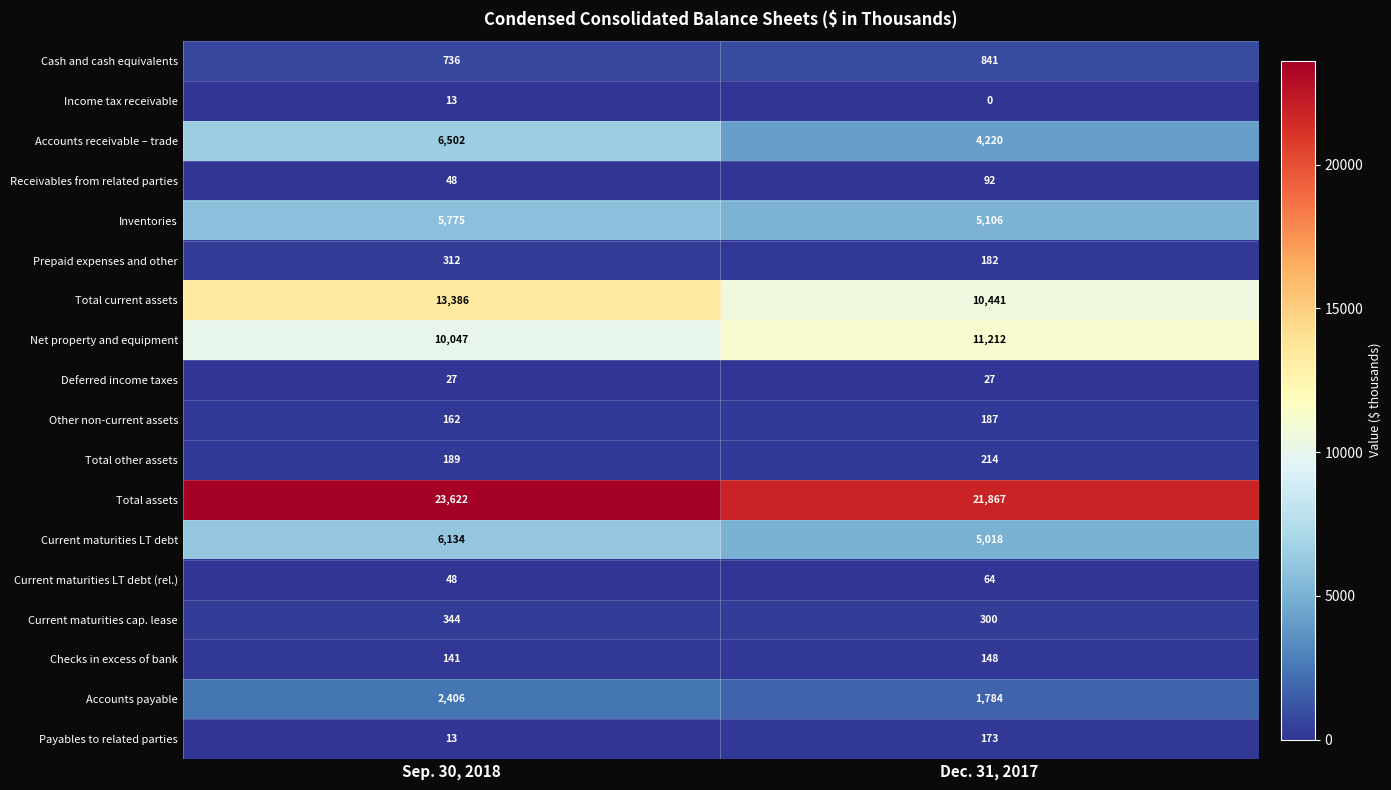

The Income tax receivable series shows 4 at Dec. 31, 2017. True or false?

False